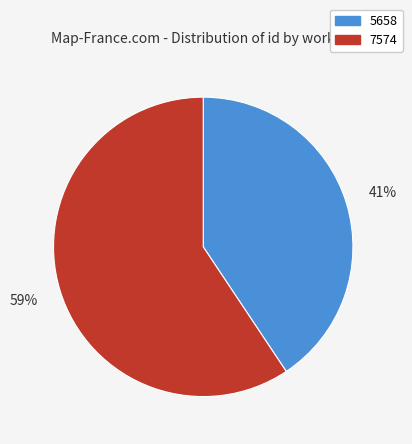

True or false: 5658 accounts for 41% of the total.

True